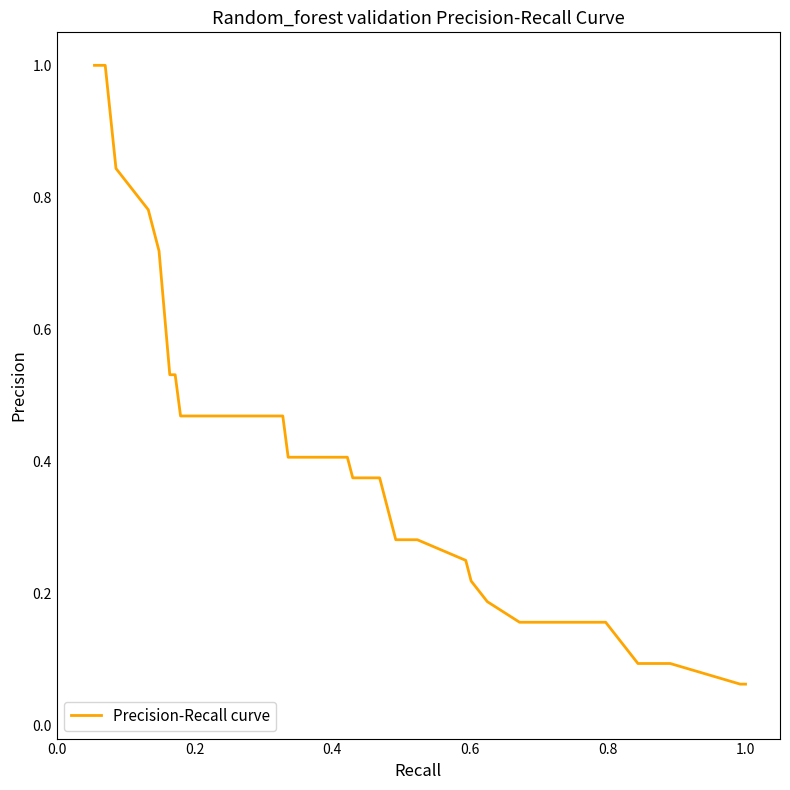

What is the value of the 12th point from the left?

0.4